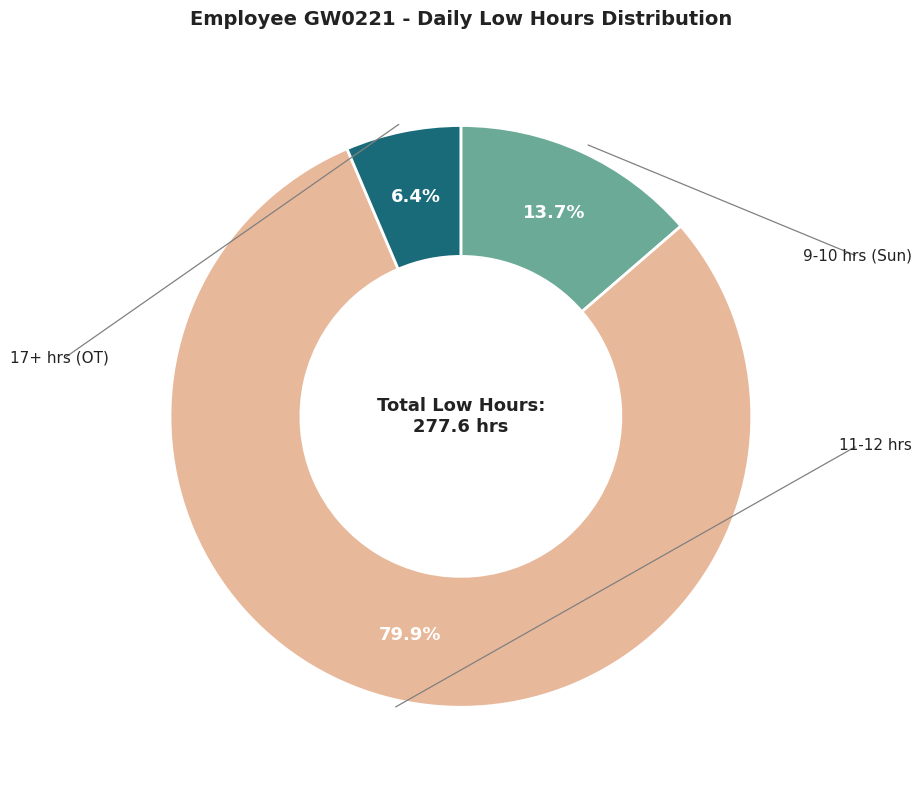

Is there a majority slice in this chart?

Yes